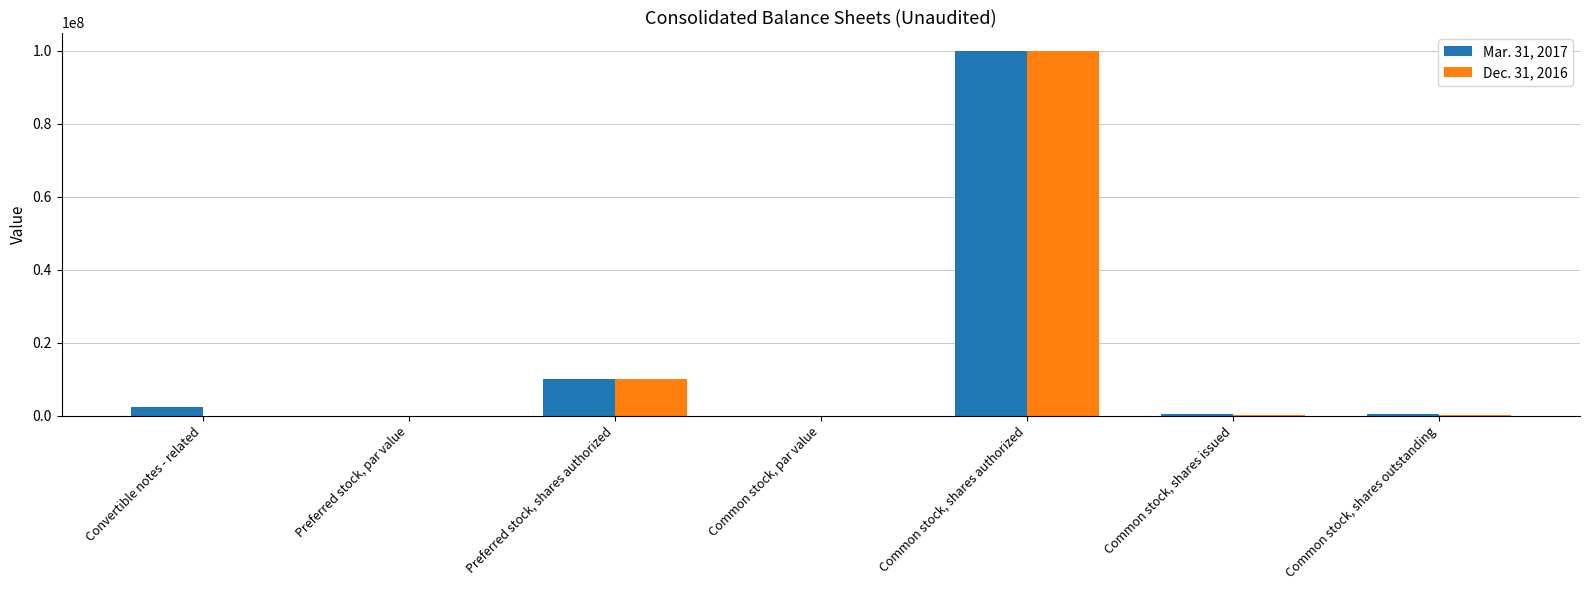

At which category is the sum across all series the highest?

Common stock, shares authorized